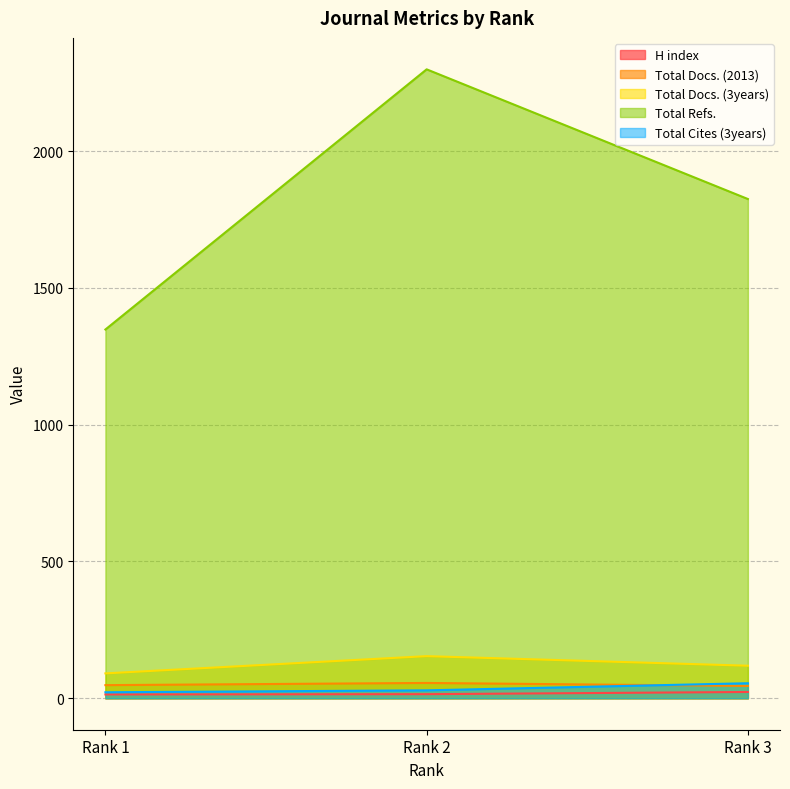

Rank the categories by Total Refs. value from lowest to highest.

Rank 1, Rank 3, Rank 2